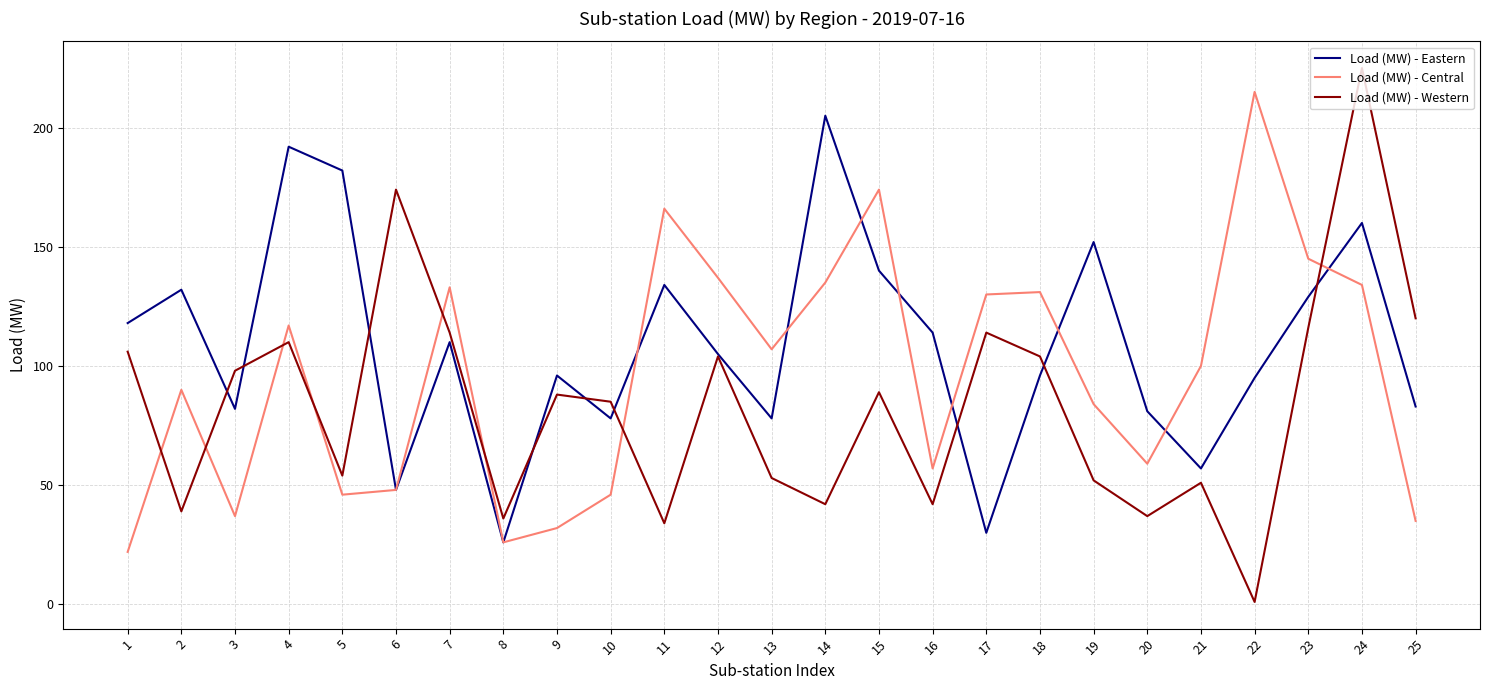

Does the chart have visible grid lines?

Yes